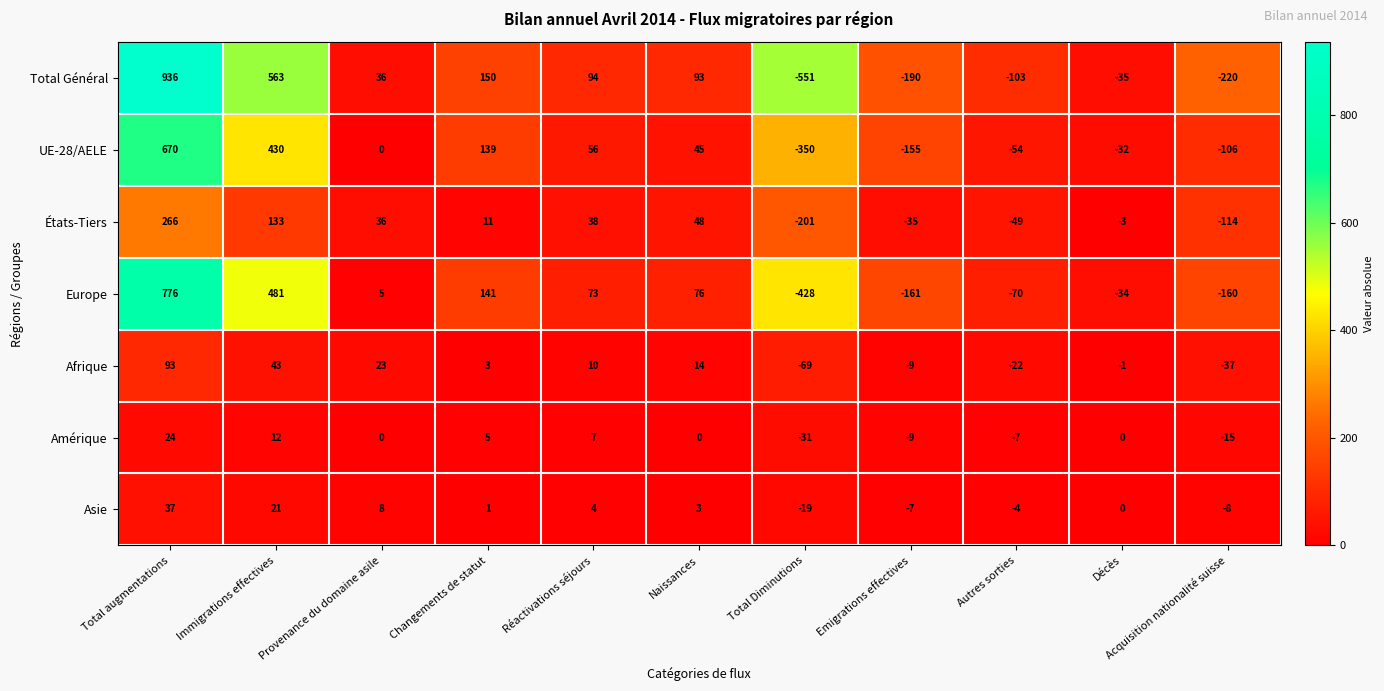

At which label does UE-28/AELE first exceed 0?

Total augmentations